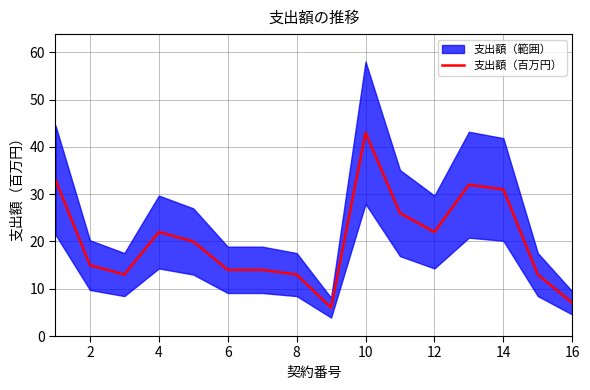

Is it true that 支出額（百万円） equals 22 at 4?

True